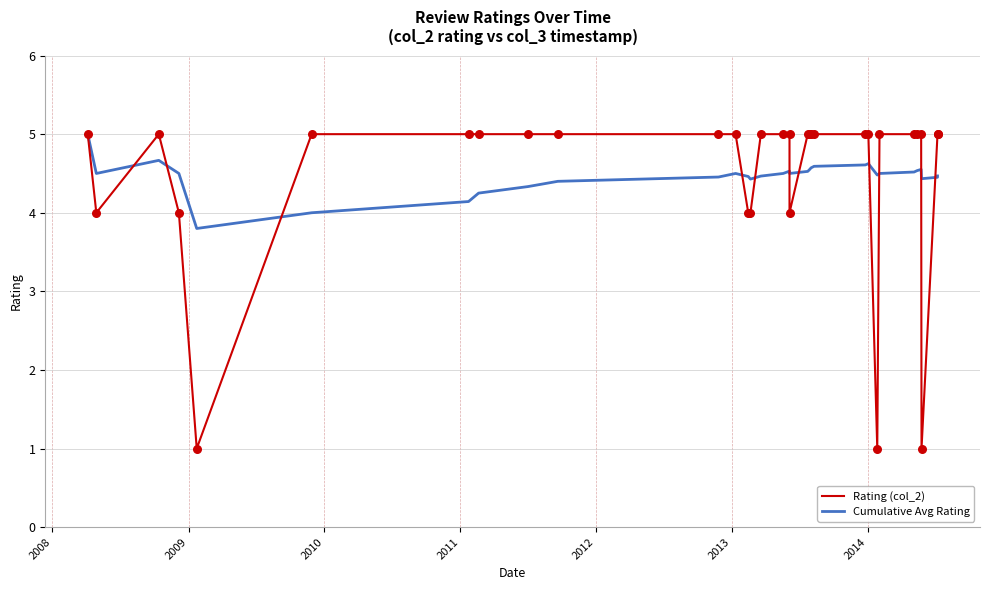

At how many categories does at least one series exceed 1?

32